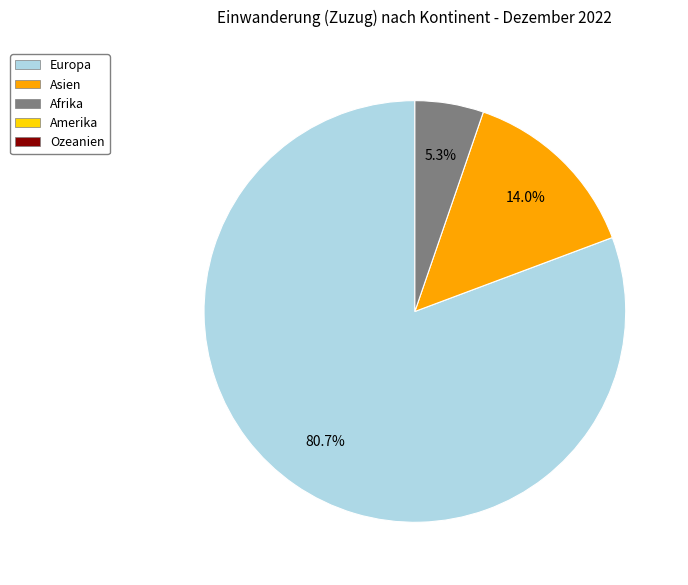

Is there any slice that represents more than half of the pie?

Yes